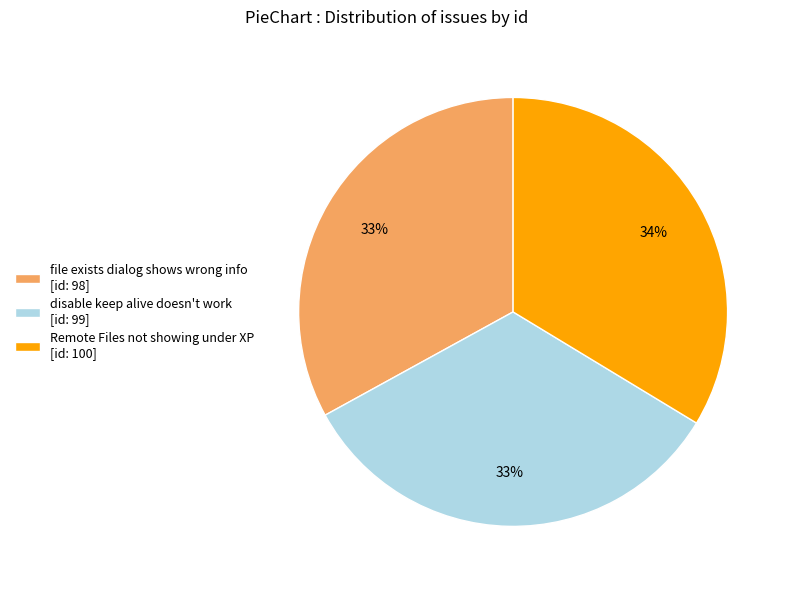

To the nearest percent, what portion does Remote Files not showing under XP represent?

34%